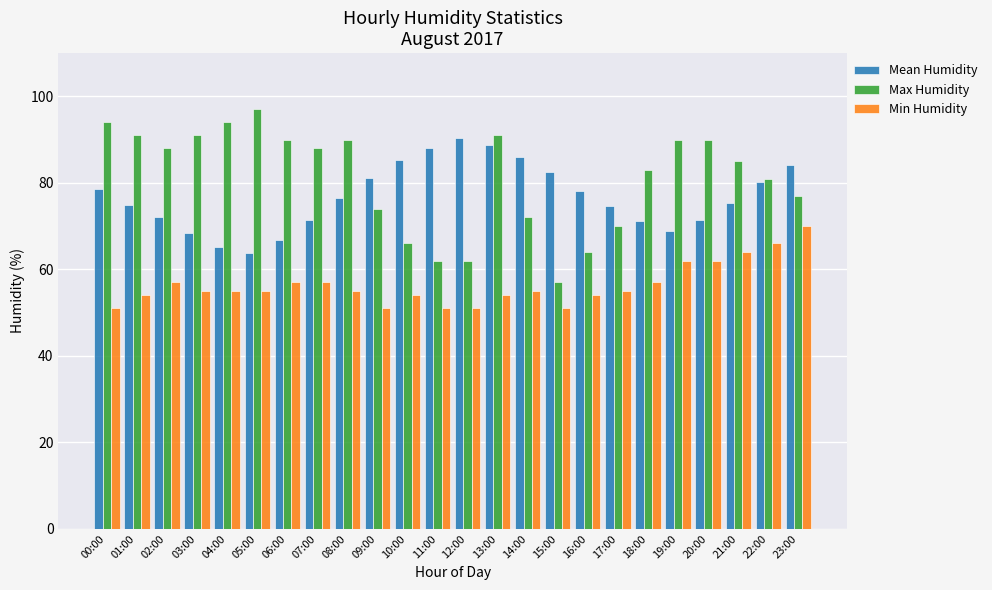

What is the sum of the Mean Humidity values at 01:00 and 21:00?

150.1